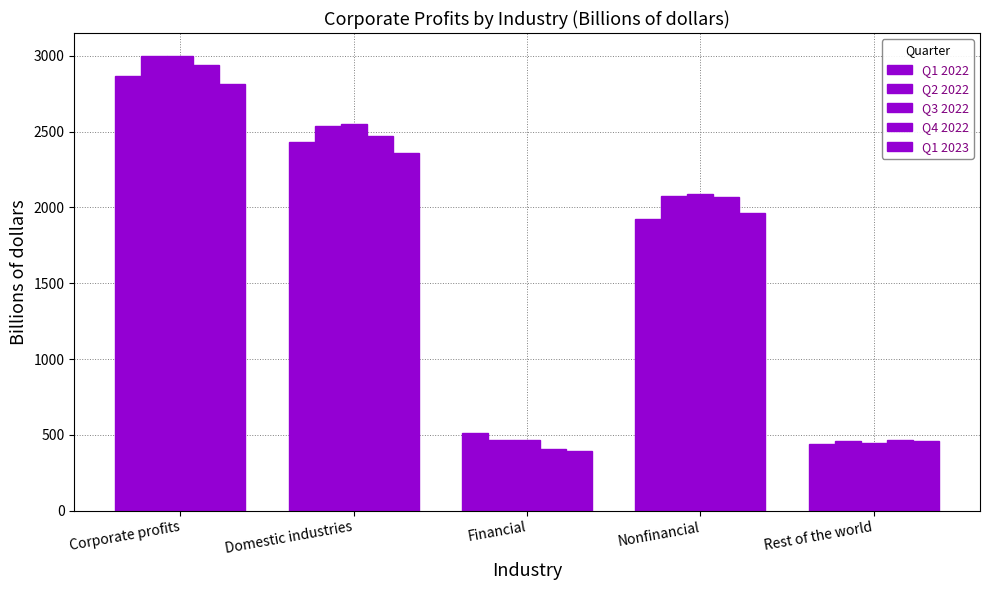

How many groups of bars are there?

5